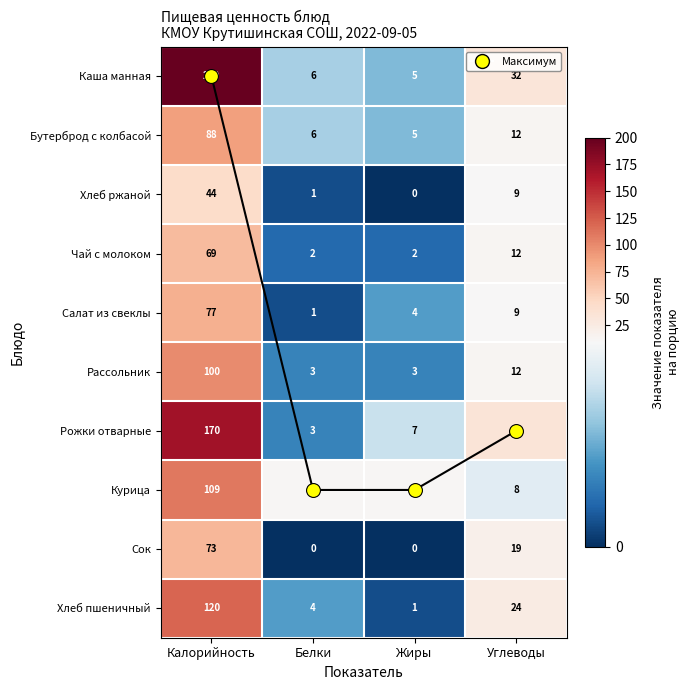

What is the lowest value of the Чай с молоком series?

2